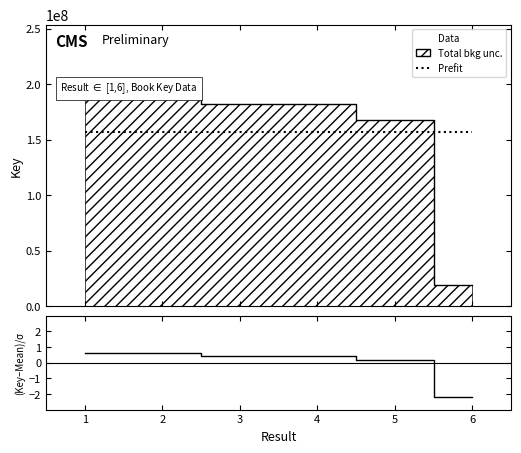

What is the maximum value for Data?

195106609.0